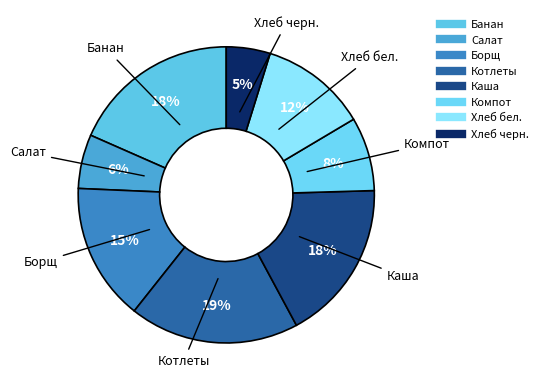

To the nearest percent, what is the average slice percentage?

12%